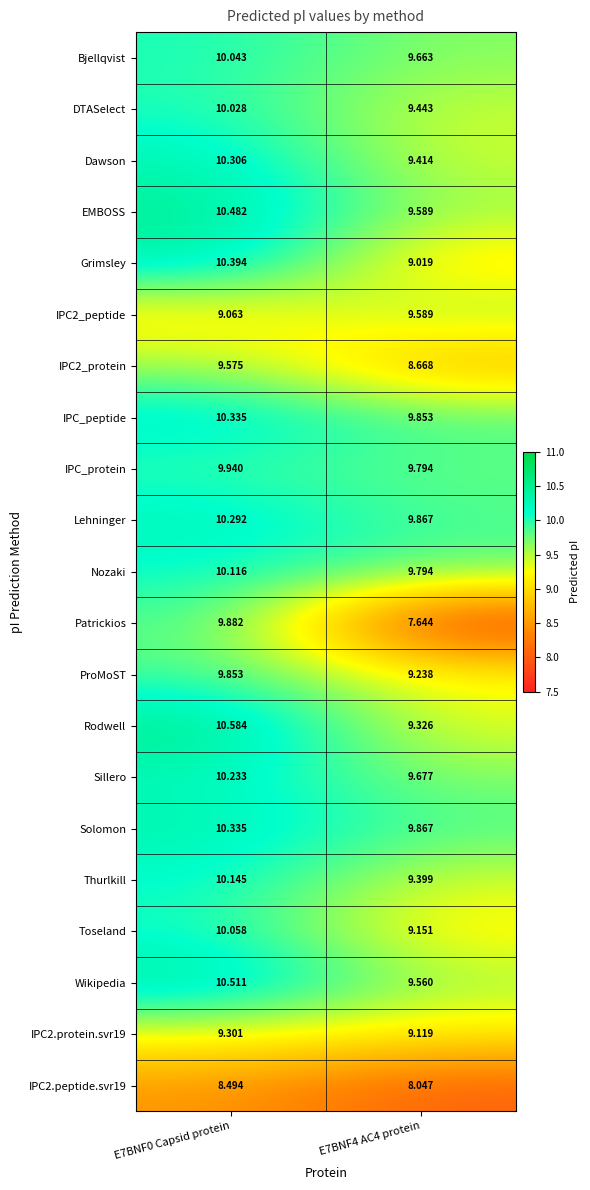

Which series has the largest total across all categories?

Solomon